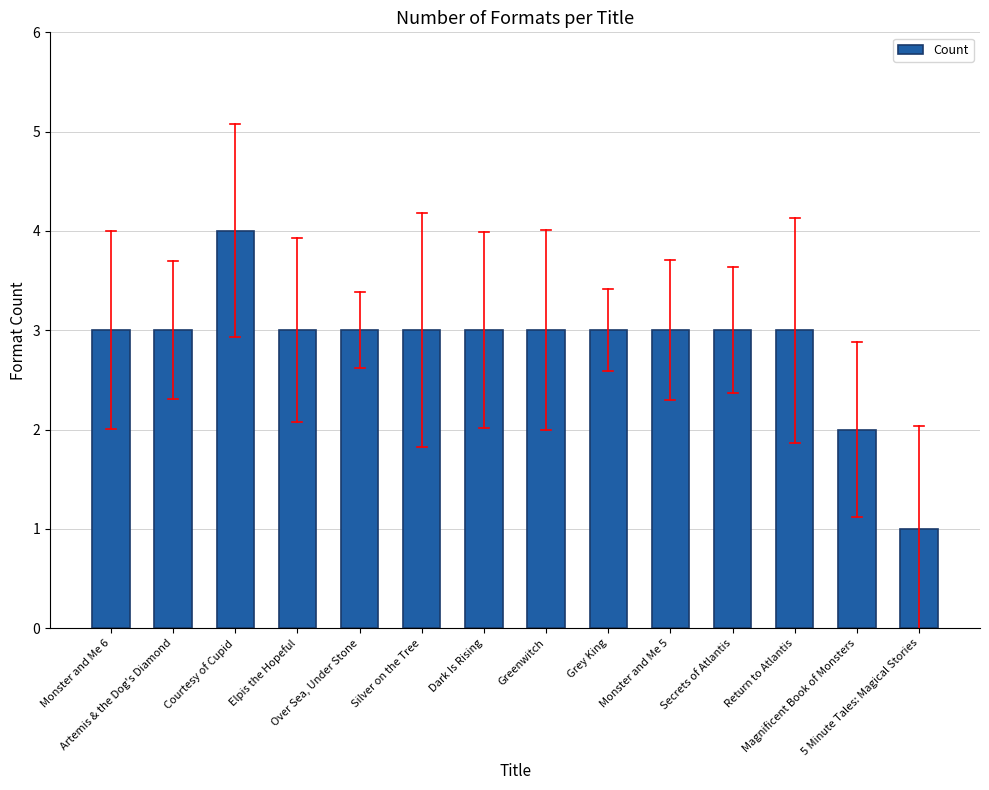

Which label corresponds to the smallest value in the chart?

5 Minute Tales: Magical Stories